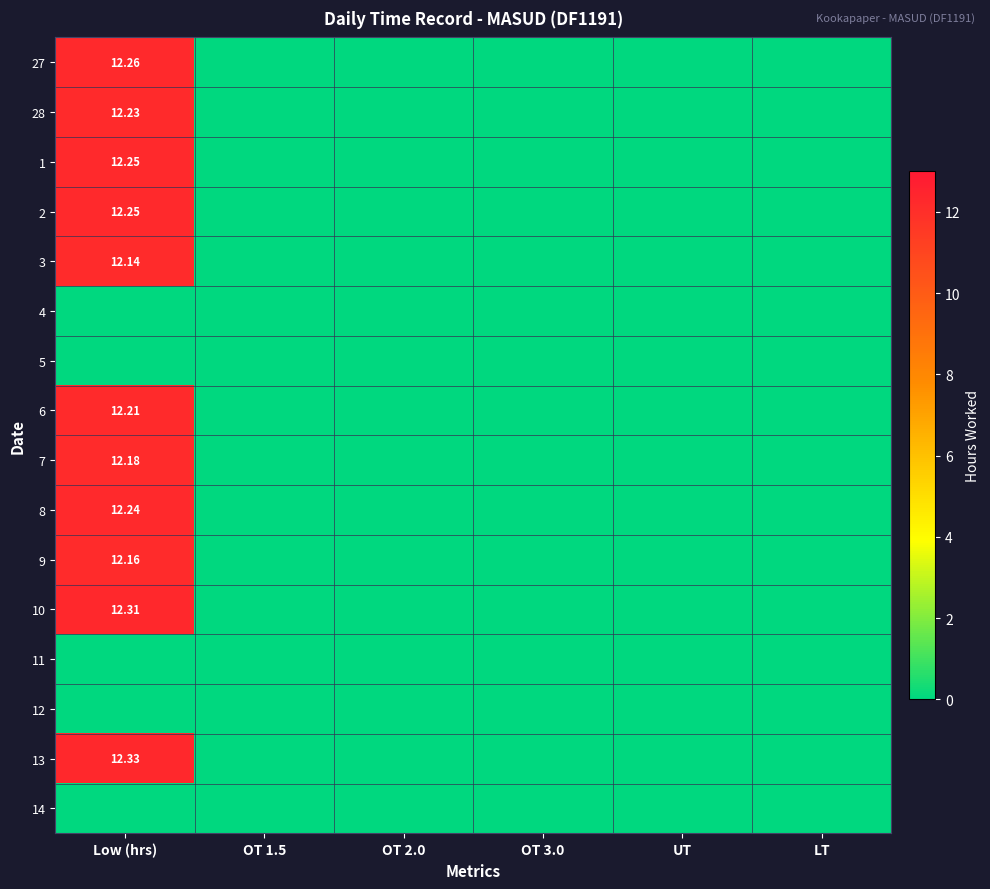

The 27 series shows -8.0 at LT. True or false?

False